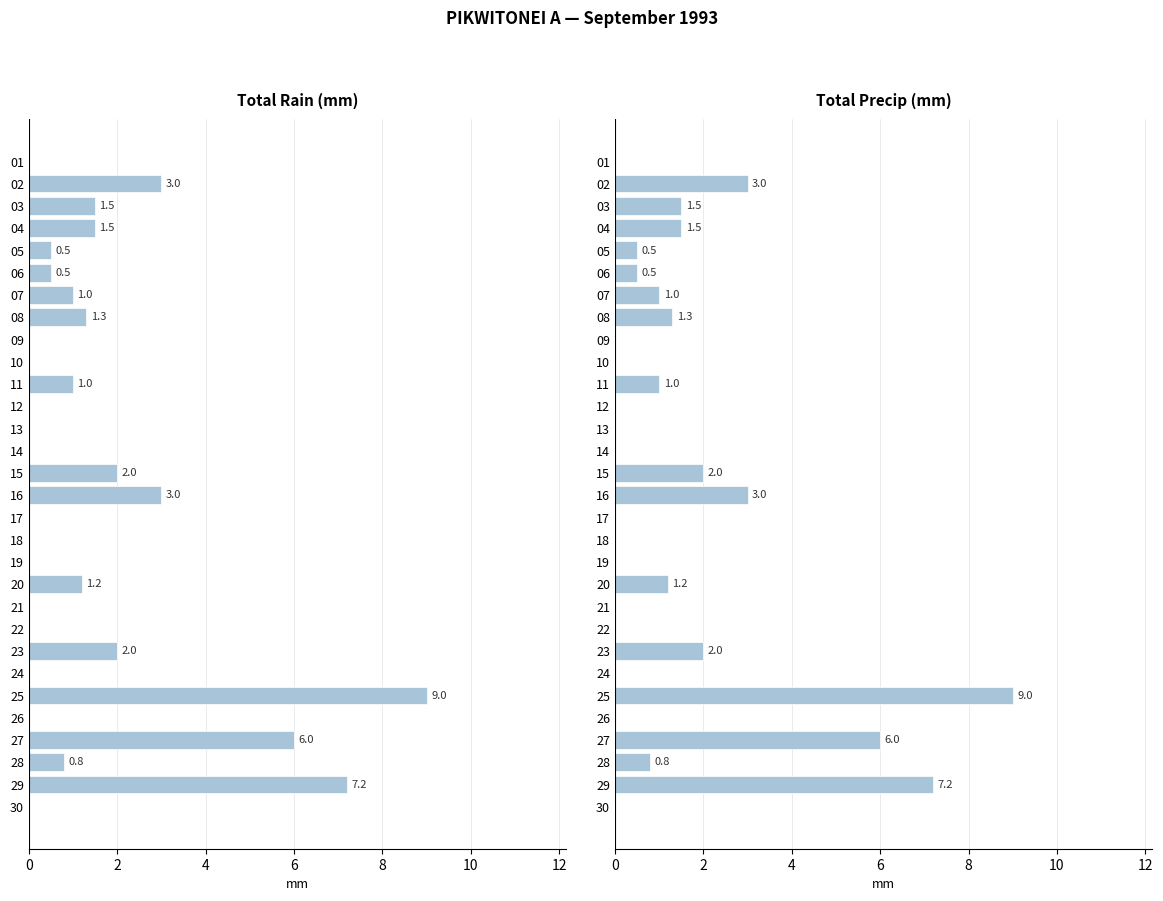

Rank the series by their maximum value, from highest to lowest.

Total Rain (mm), Total Precip (mm)